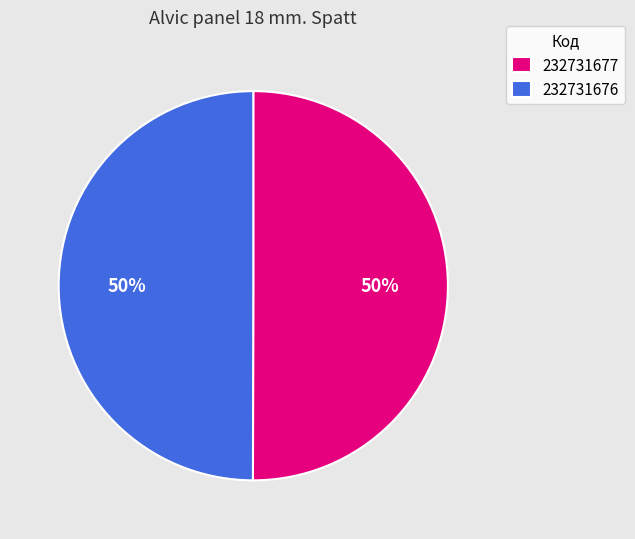

Combined, do 232731676 and 232731677 account for over 50%?

Yes